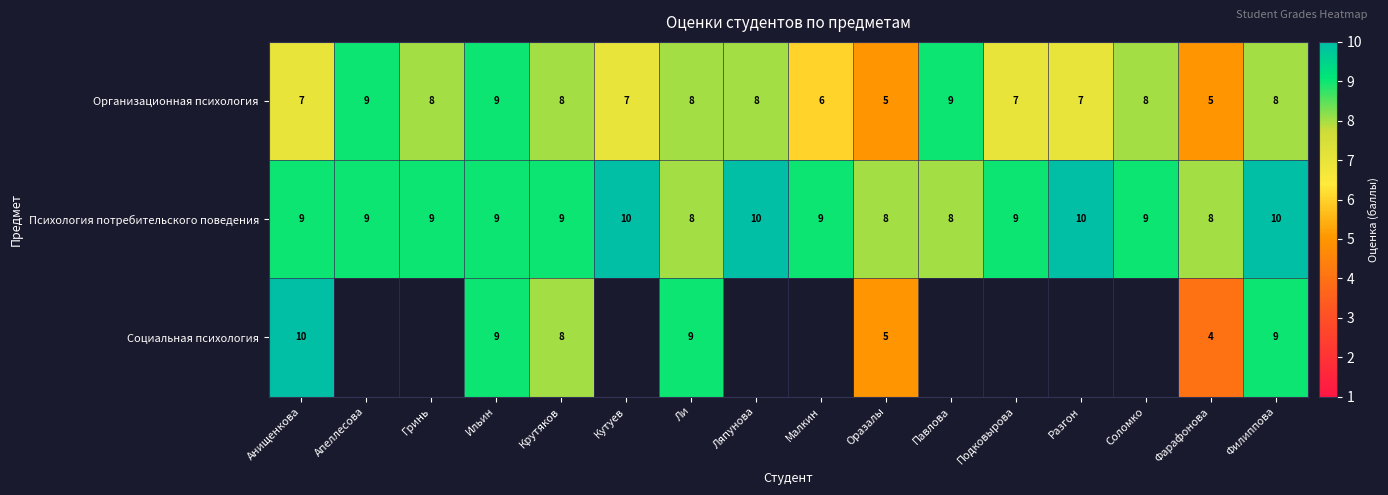

How many Организационная психология values are between 7 and 8?

10